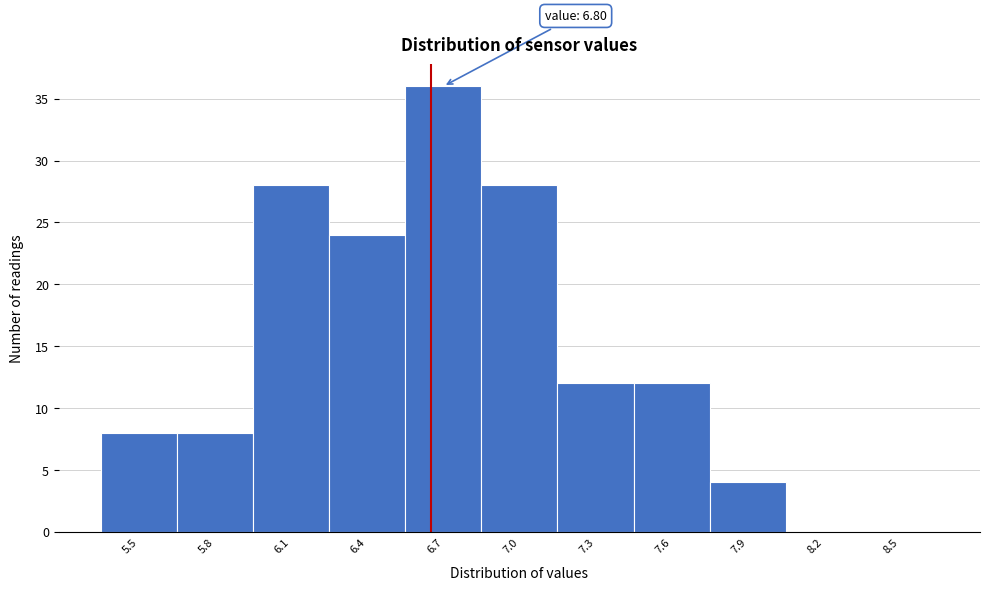

Reading left to right, what are all the values shown in this chart?

5.5=8	5.8=8	6.1=28	6.4=24	6.7=36	7.0=28	7.3=12	7.6=12	7.9=4	8.2=0	8.5=0